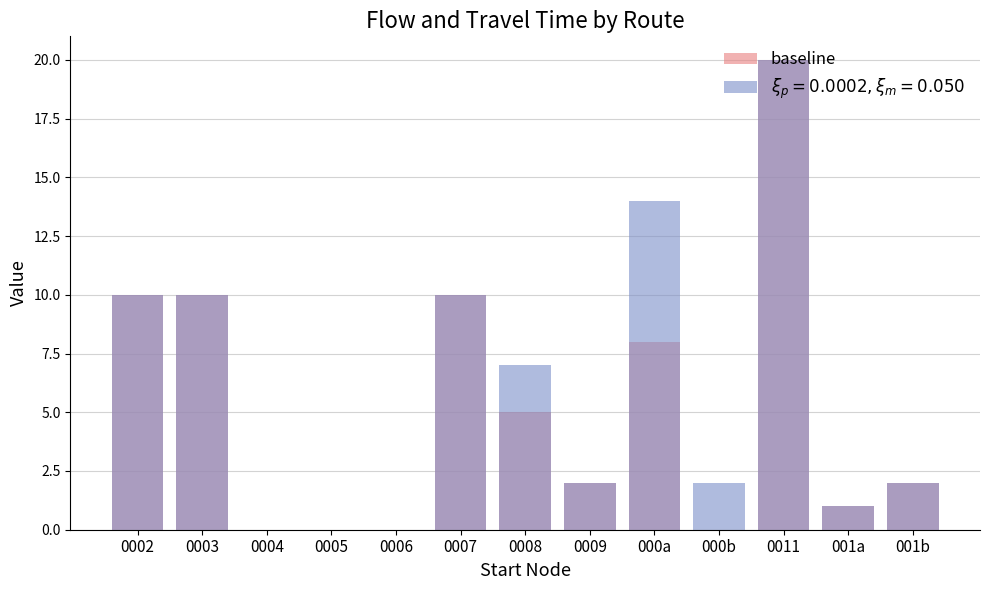

List the labels in order of value, largest first.

0011, 0002, 0003, 0007, 000a, 0008, 0009, 001b, 001a, 0004, 0005, 0006, 000b